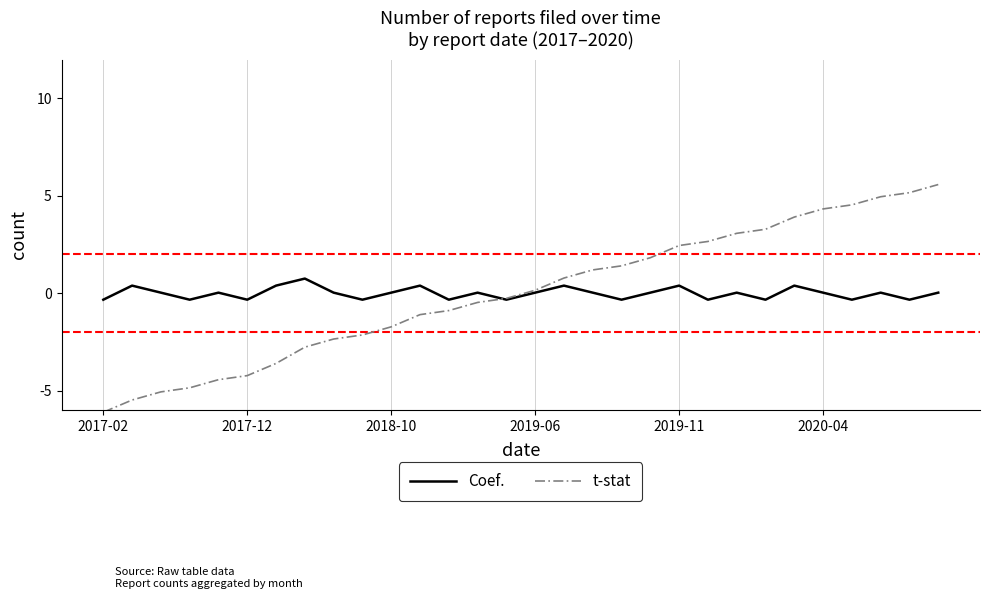

What is the maximum value for t-stat?

5.6